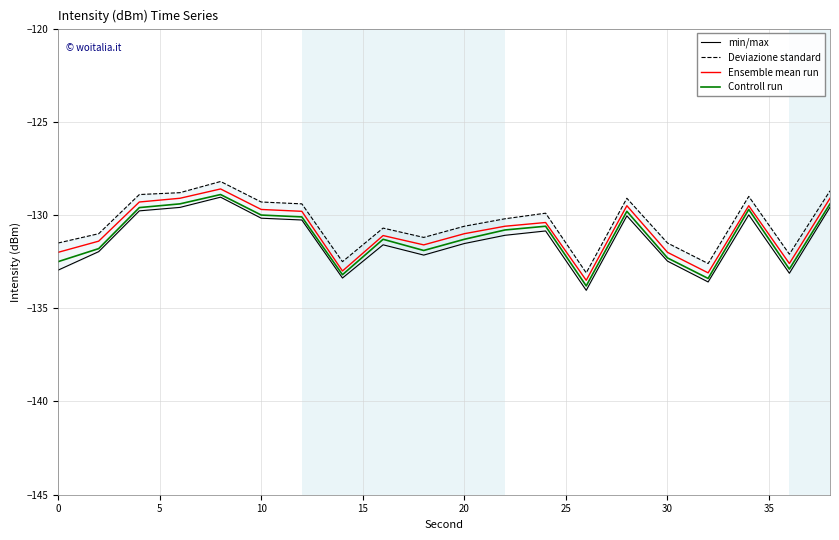

What is the maximum value for Controll run?

-128.9